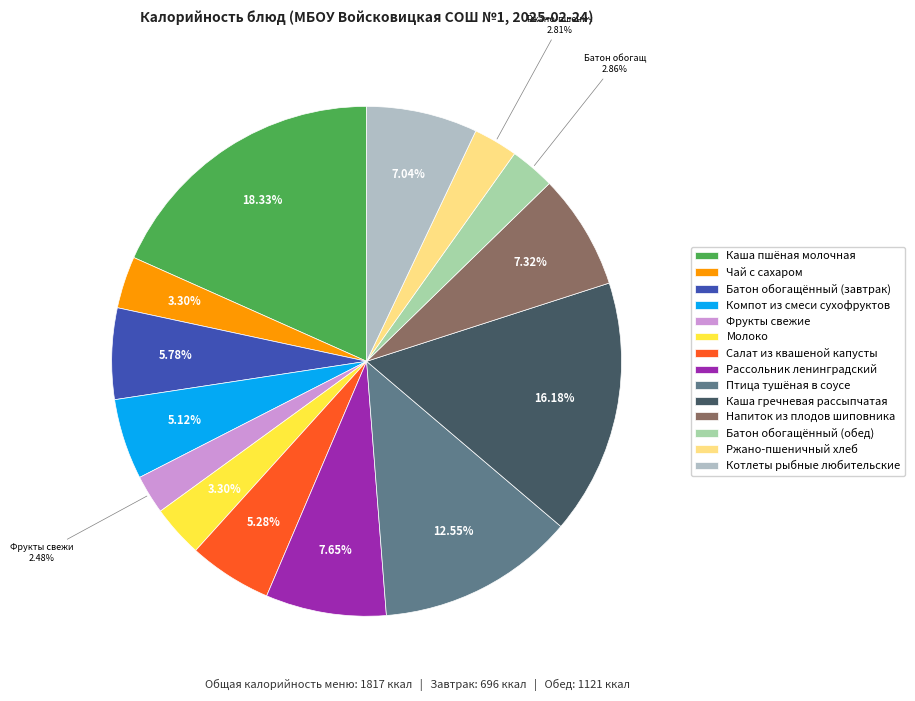

To the nearest percent, what is the difference between the largest and smallest slice percentages?

16%